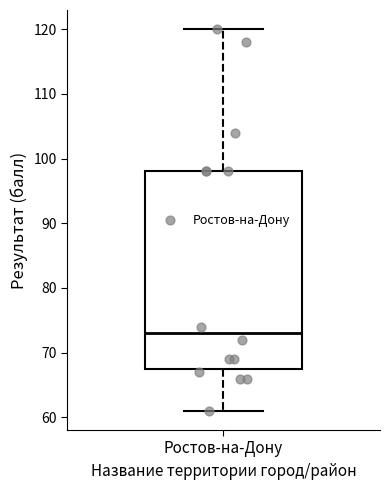

Read this box plot against the y-axis: the position of the median line, the range covered by the box, and the ends of both whiskers. The values are not printed on the chart, so give them approximately, as read against the axis.

median 73, box 68 to 98, whiskers 61 to 120